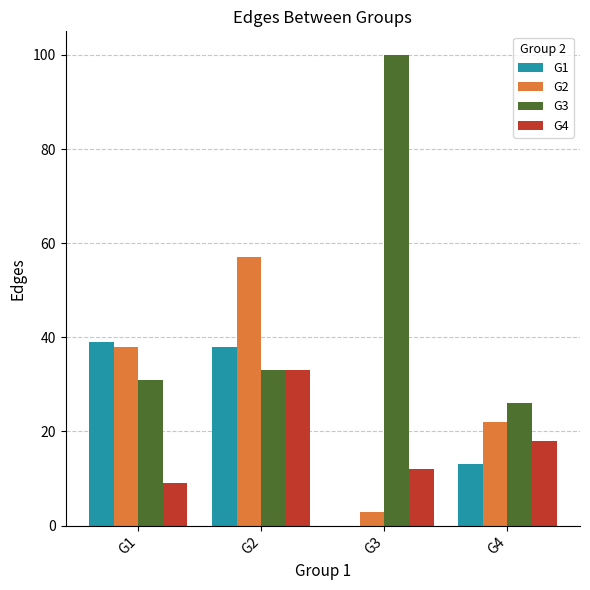

Which category has the highest value across all series?

G3